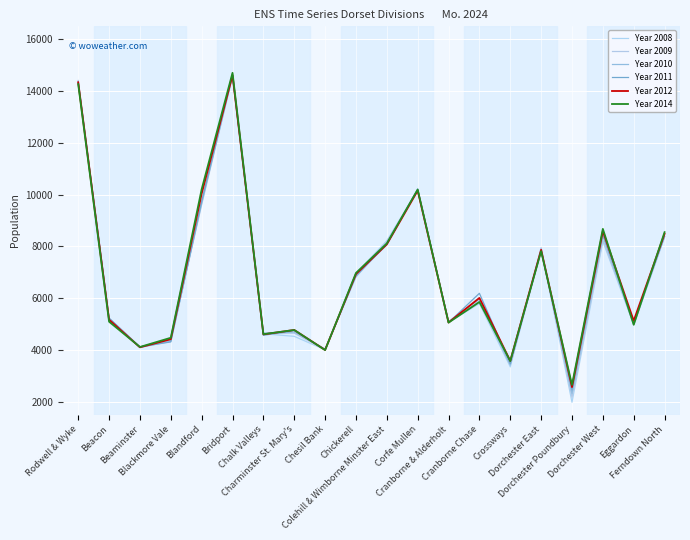

In Year 2008, how many points are higher than both neighbors (excluding endpoints)?

5